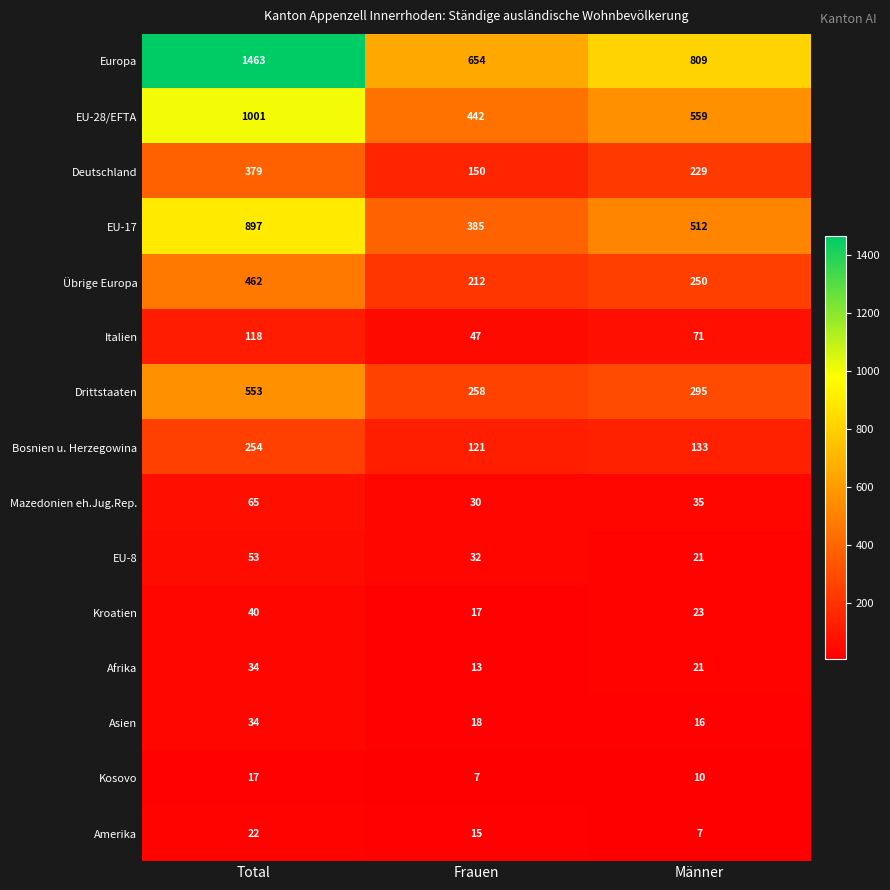

What is the average value of the Kroatien series?

27